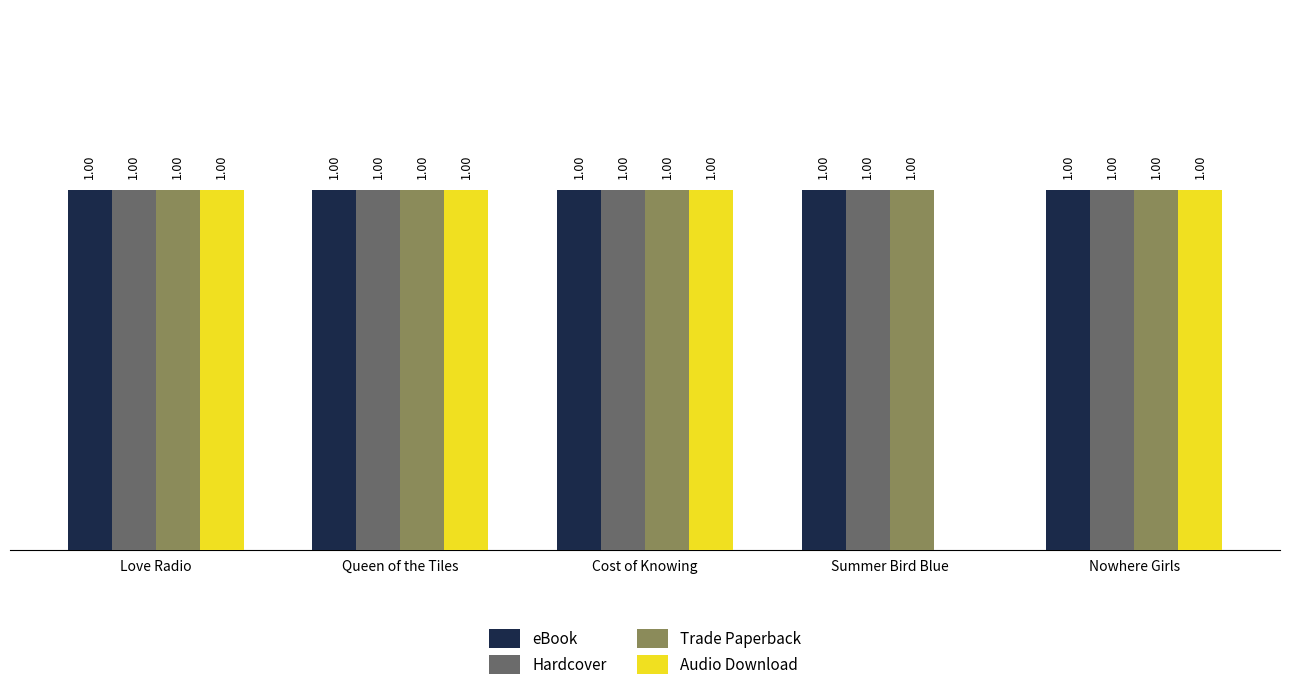

Where is Audio Download nearest to the value 0?

Summer Bird Blue